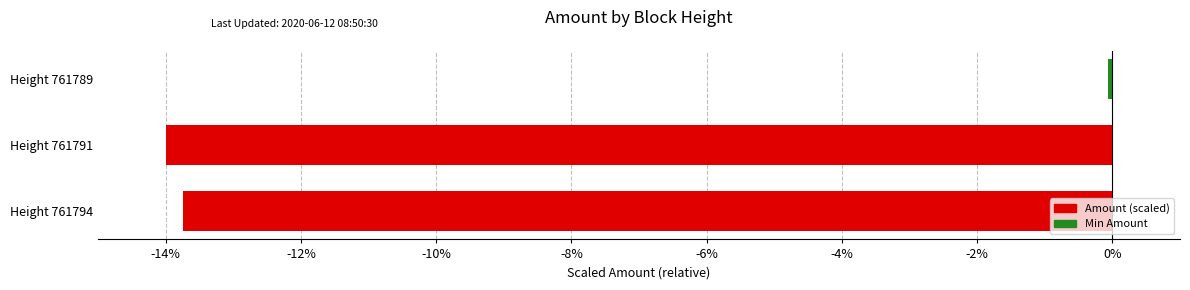

List the labels in order of value, largest first.

Height 761789, Height 761794, Height 761791